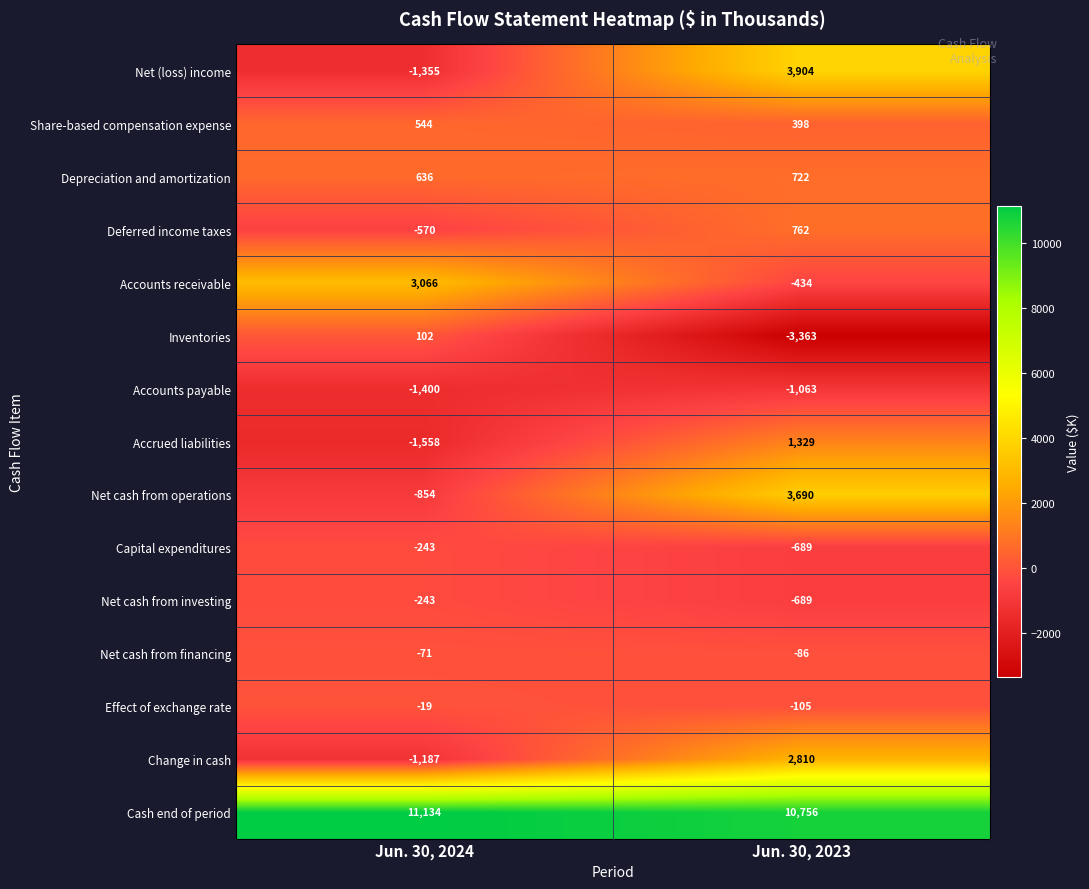

How many data points in Deferred income taxes are less than 762?

1